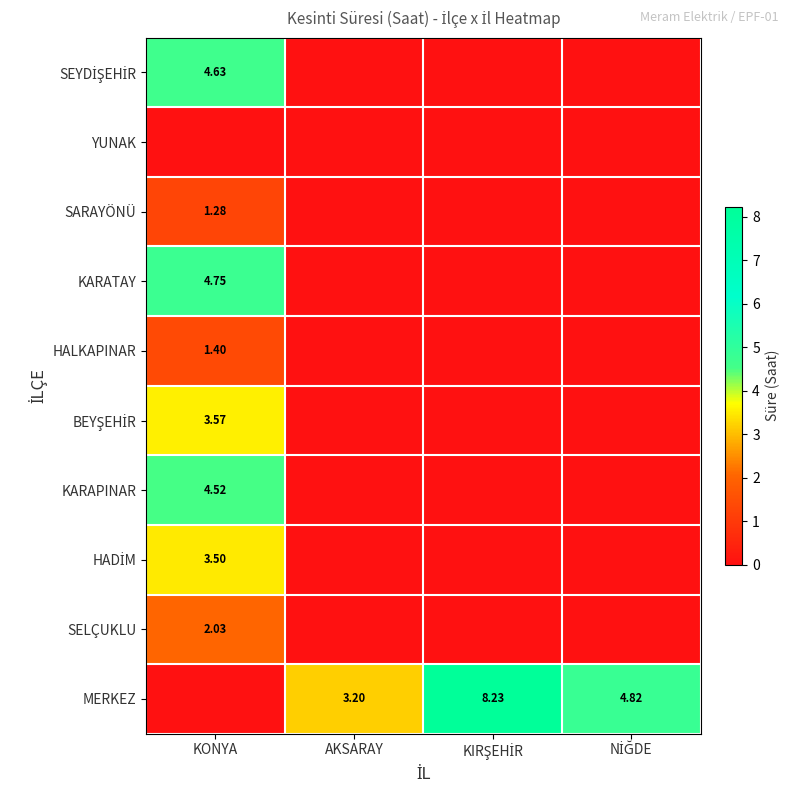

Which category has the lowest value across all series?

AKSARAY